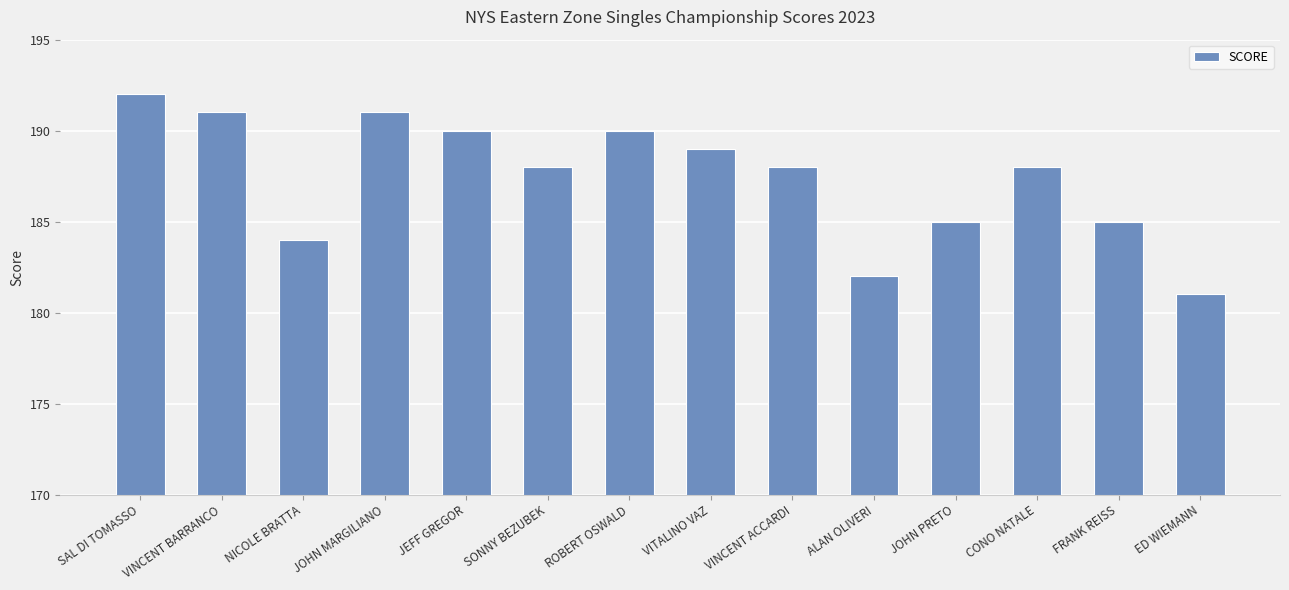

What value does the data have at VINCENT BARRANCO?

191